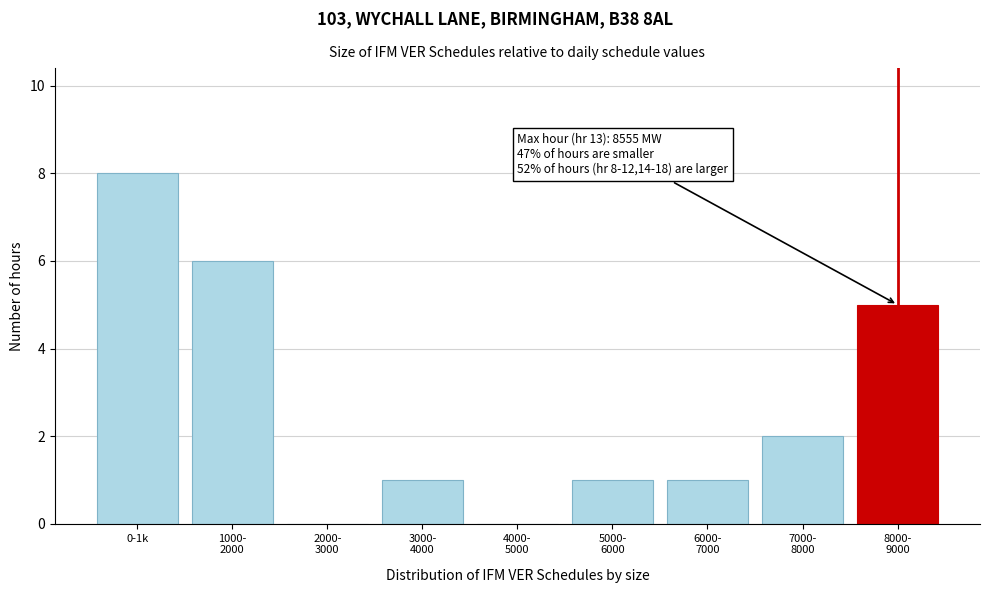

What is the sum of all values?

24